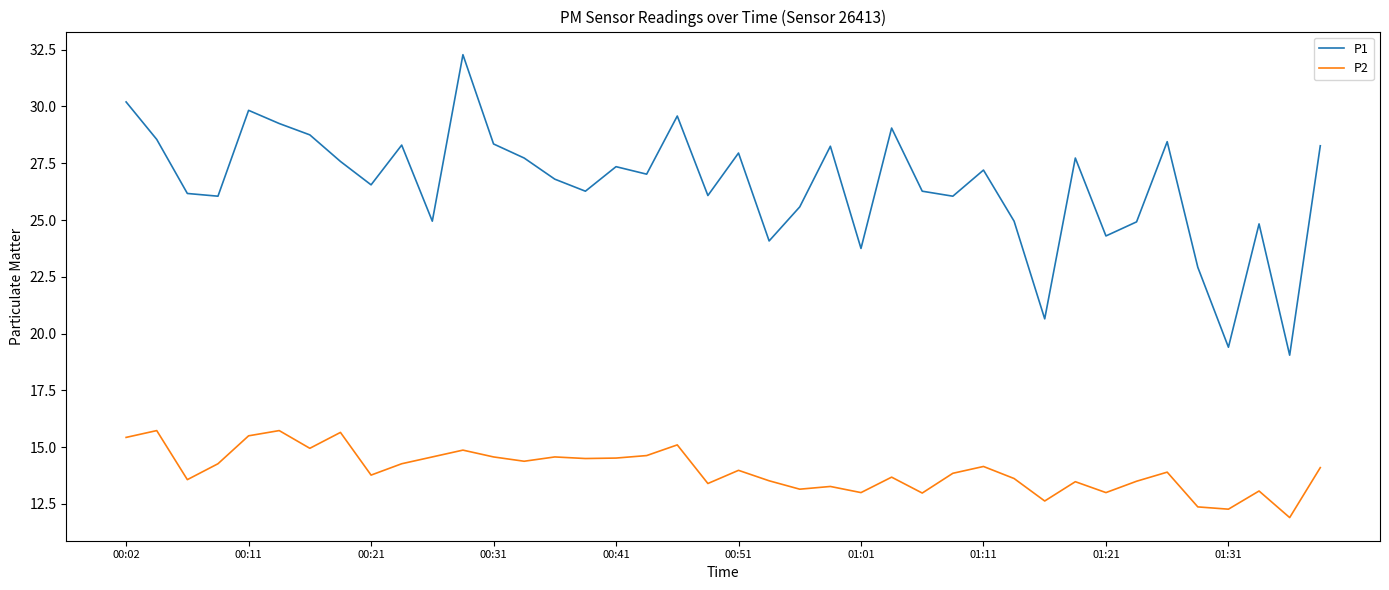

True or false: P2 and P1 intersect in this chart.

False